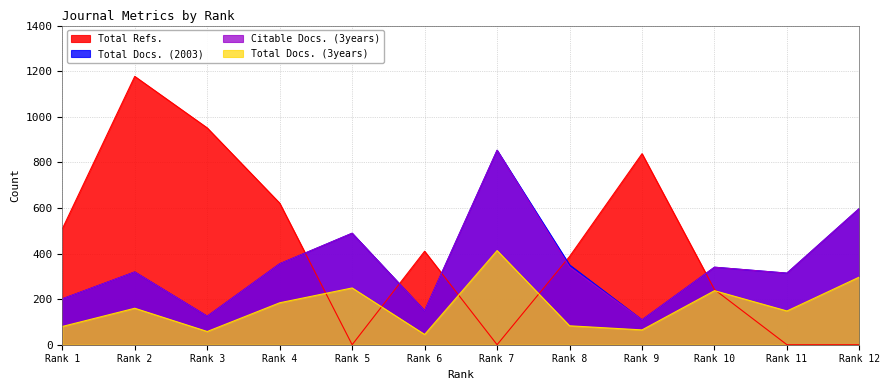

How many data points in Total Docs. (2003) are above 340?

5